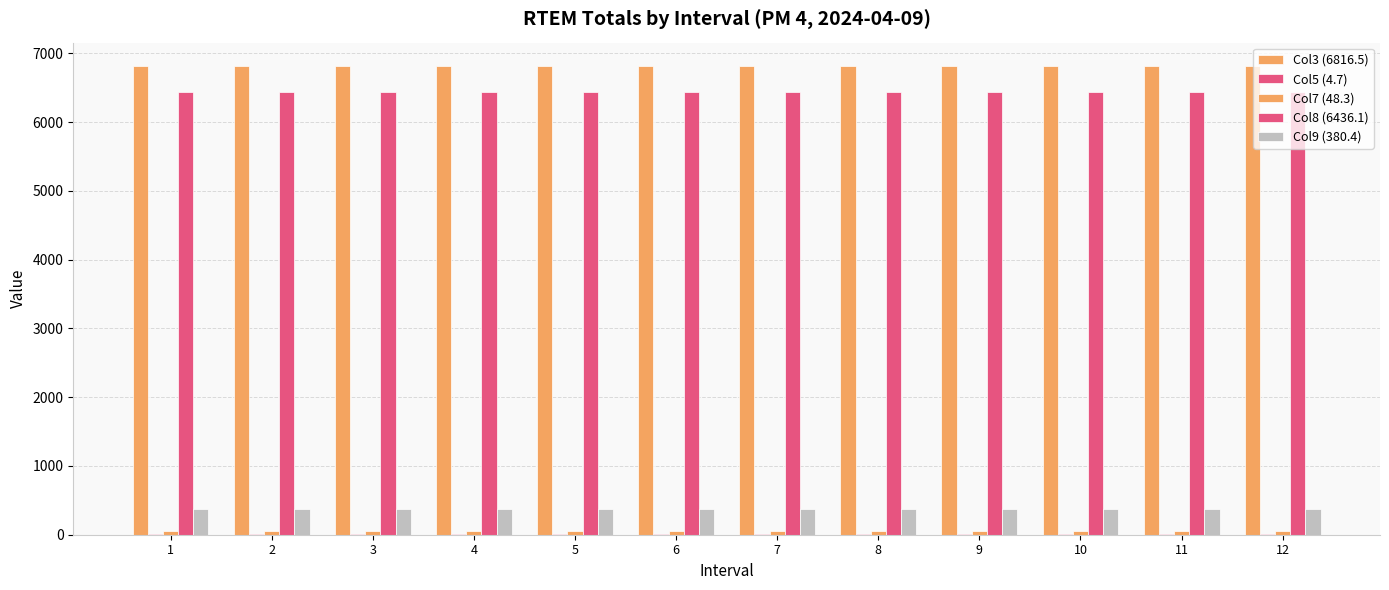

Count the number of categories in the chart.

12